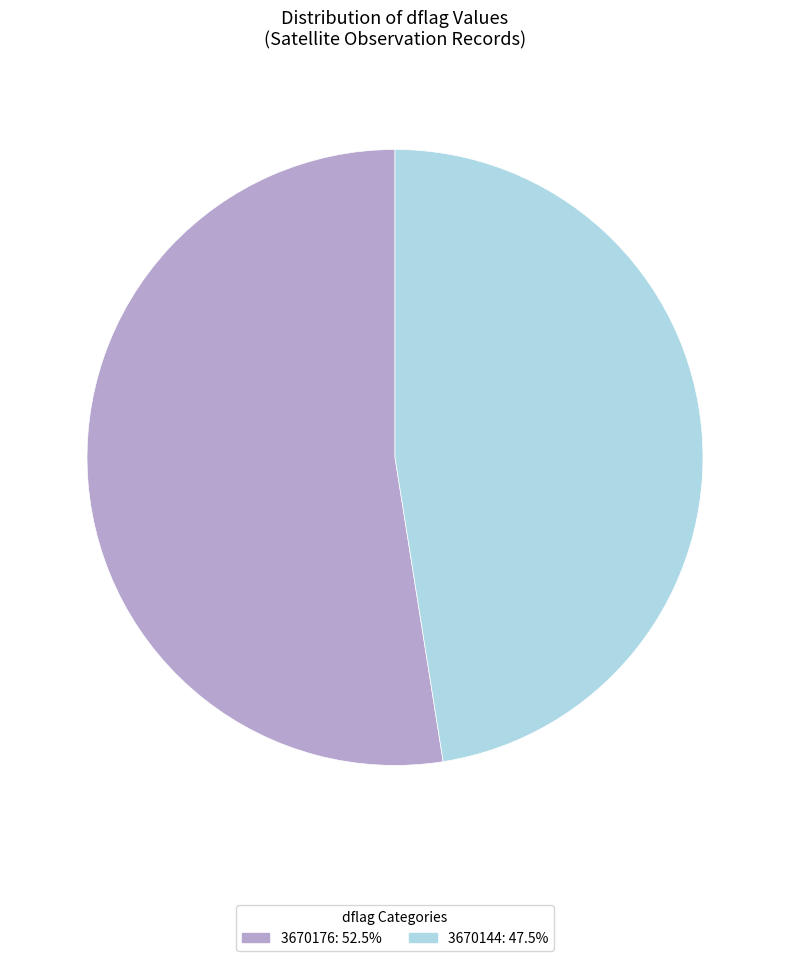

Combined, do 3670144 and 3670176 account for over 50%?

Yes